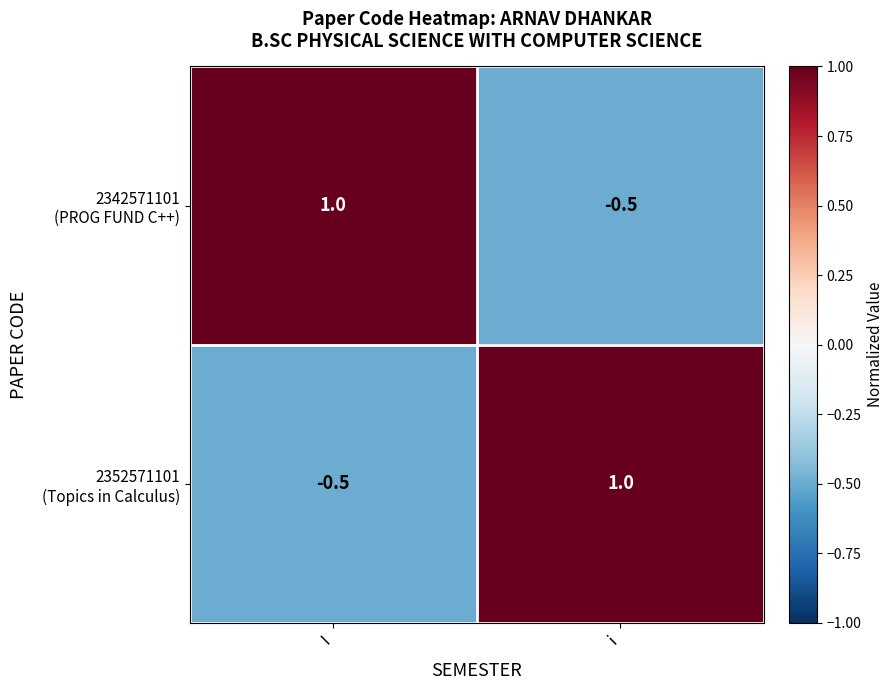

What is the total value across all series at i?

0.5